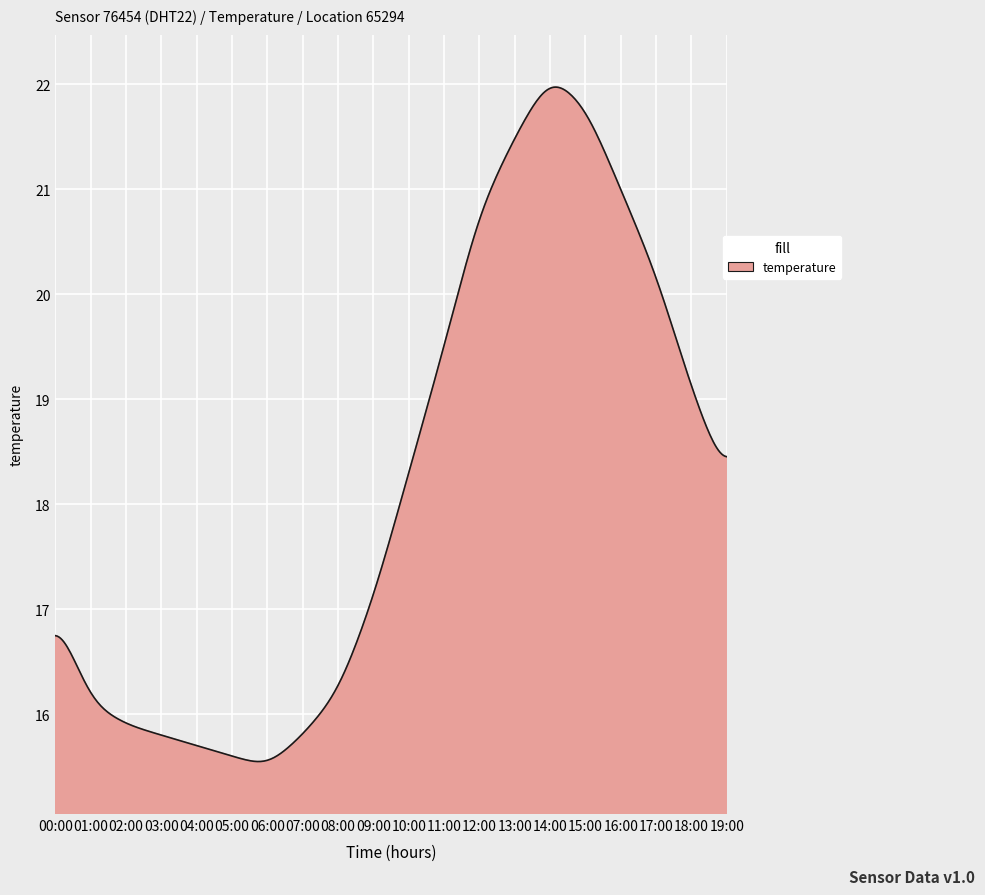

What is the difference between the maximum and minimum values?

6.4